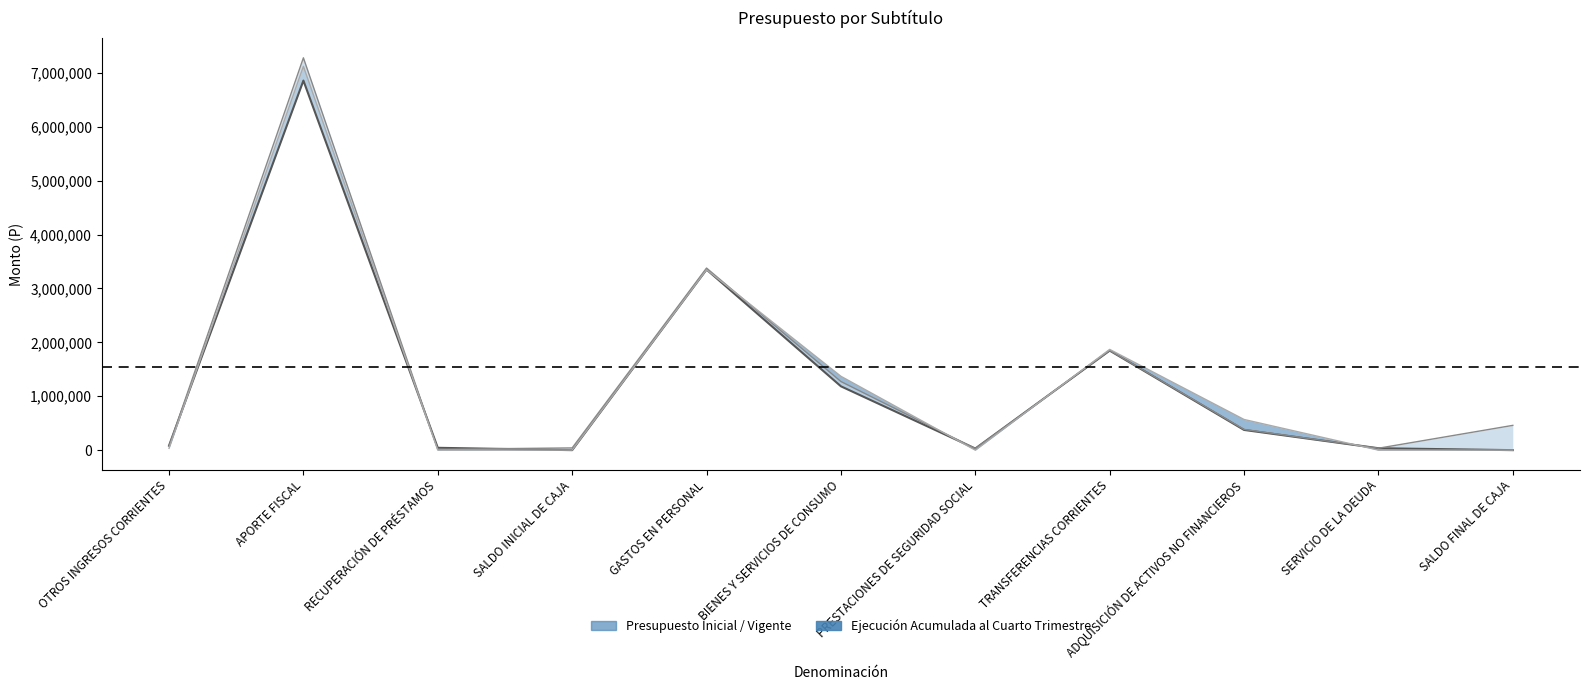

List the labels in order of Ejecución Acumulada al Cuarto Trimestre value, largest first.

APORTE FISCAL, GASTOS EN PERSONAL, TRANSFERENCIAS CORRIENTES, BIENES Y SERVICIOS DE CONSUMO, ADQUISICIÓN DE ACTIVOS NO FINANCIEROS, OTROS INGRESOS CORRIENTES, RECUPERACIÓN DE PRÉSTAMOS, SERVICIO DE LA DEUDA, PRESTACIONES DE SEGURIDAD SOCIAL, SALDO INICIAL DE CAJA, SALDO FINAL DE CAJA